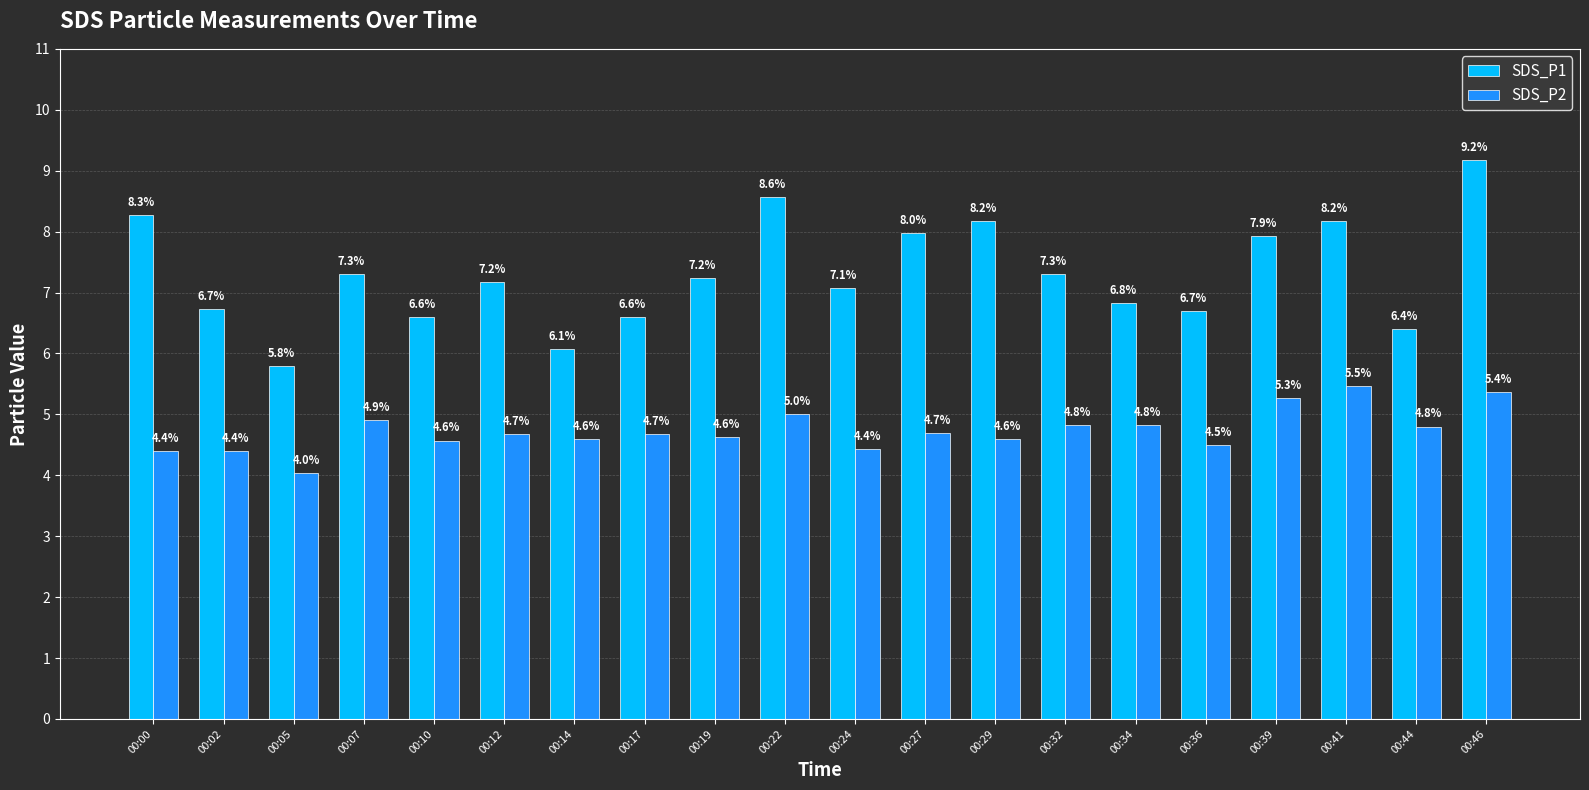

Which label corresponds to the largest value in the chart?

00:46